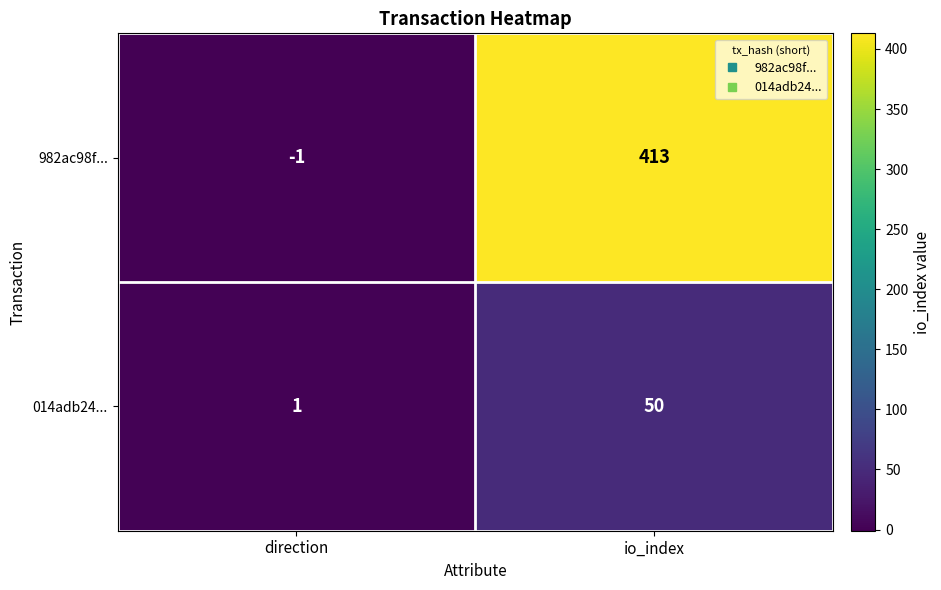

How many categories are shown in the chart?

2